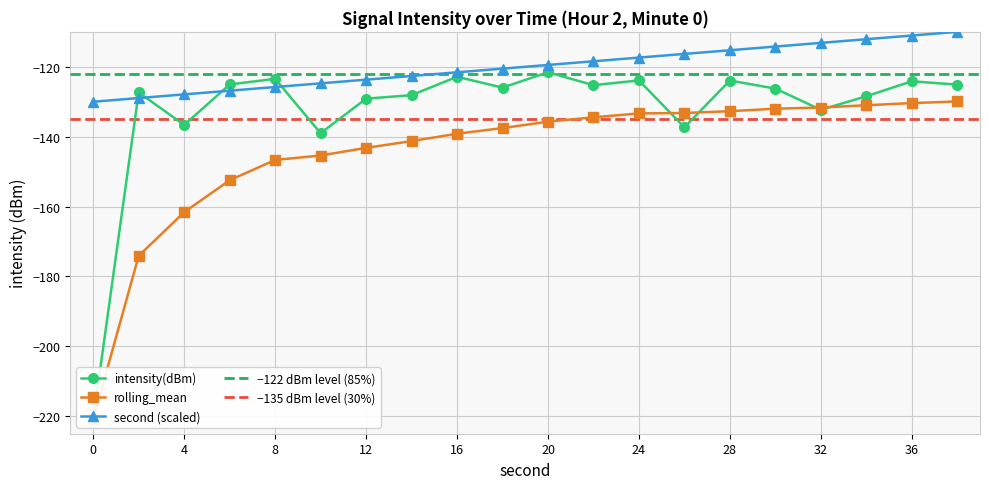

How many lines are shown in the chart?

3